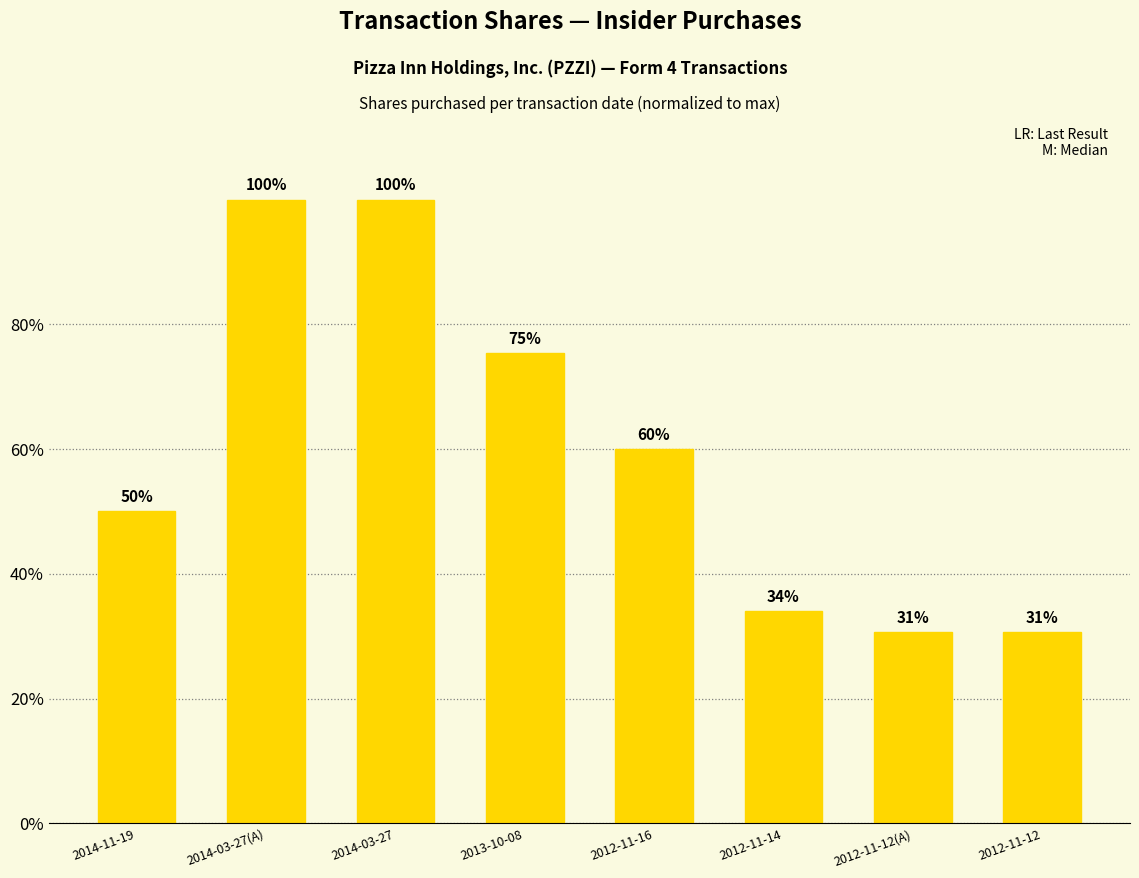

Between 2014-03-27(A) and 2012-11-12, which is larger?

2014-03-27(A)